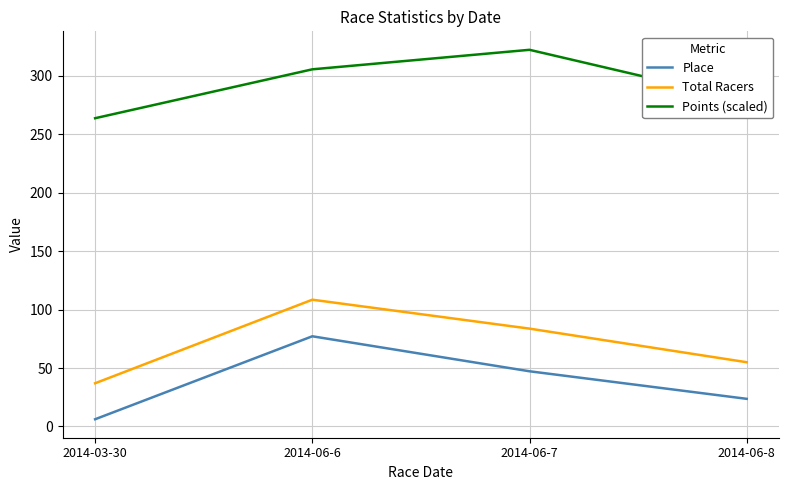

What is the spread (max minus min) of values at 2014-06-7?

275.1